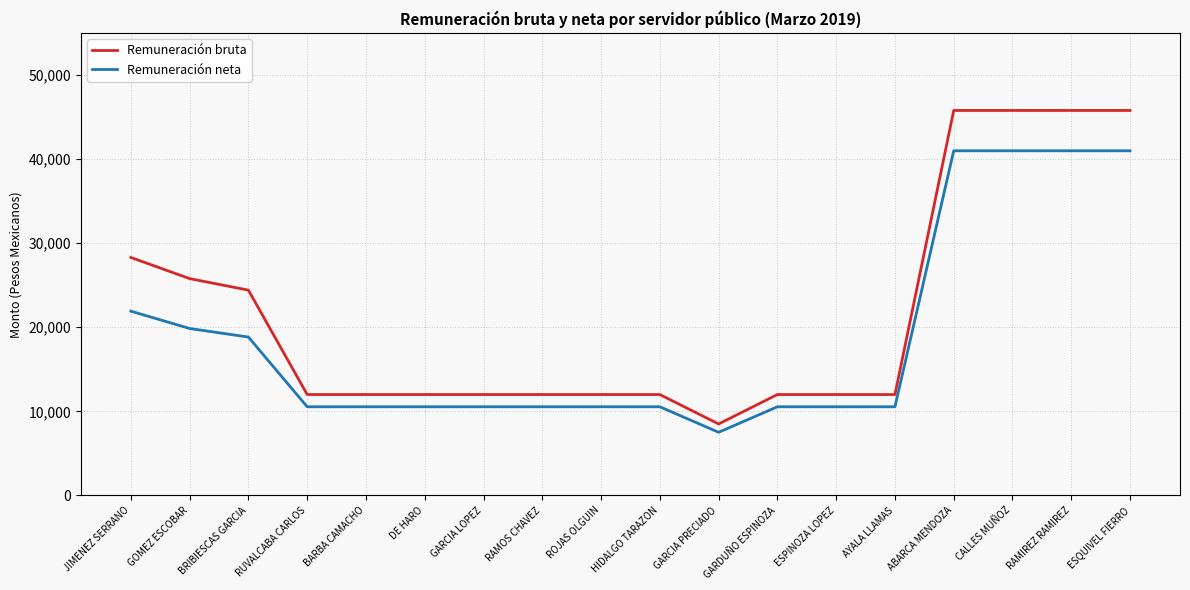

Is the value of Remuneración bruta at BRIBIESCAS GARCIA greater than the value of Remuneración neta at RAMOS CHAVEZ?

Yes